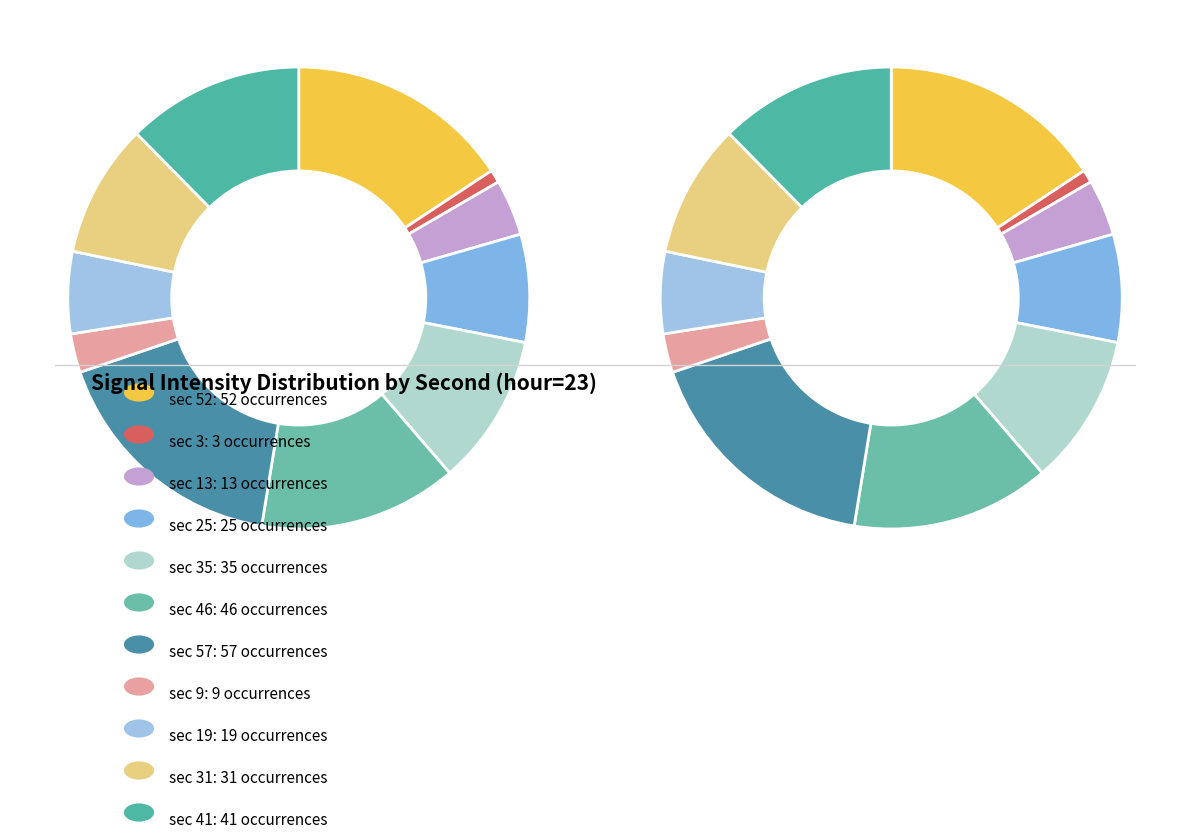

Which category has the biggest portion of the pie?

second=57